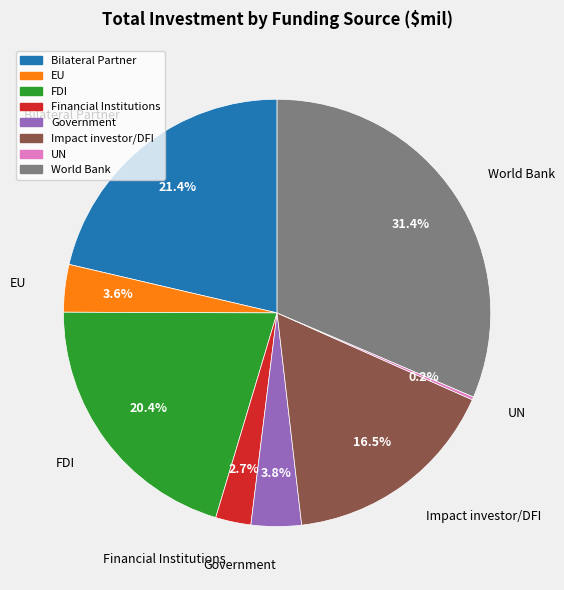

What is the largest slice in the pie chart?

World Bank